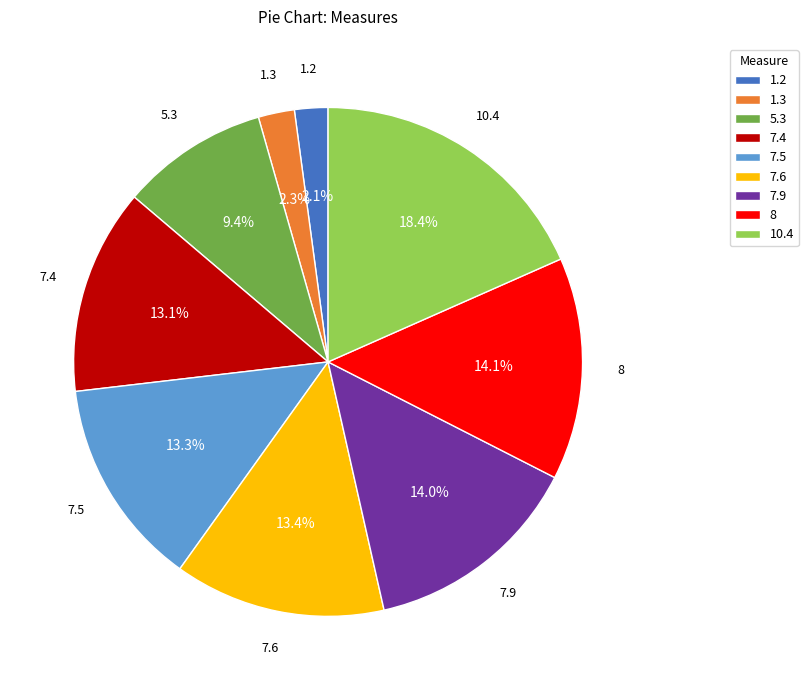

To the nearest percent, what percentage of the pie is 1.3?

2%